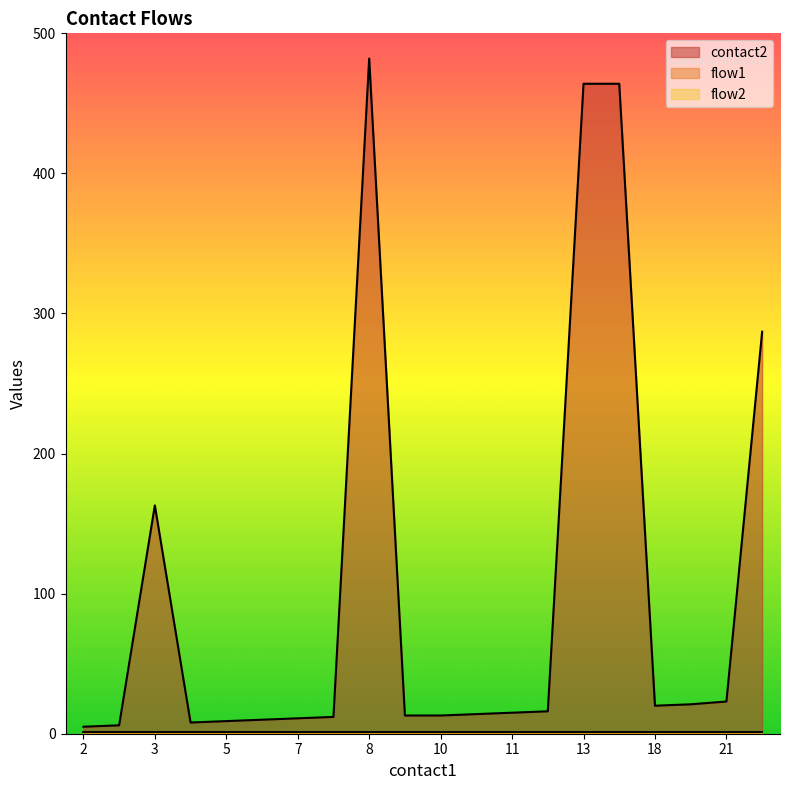

True or false: flow2 has a value of 1 at 7.

True